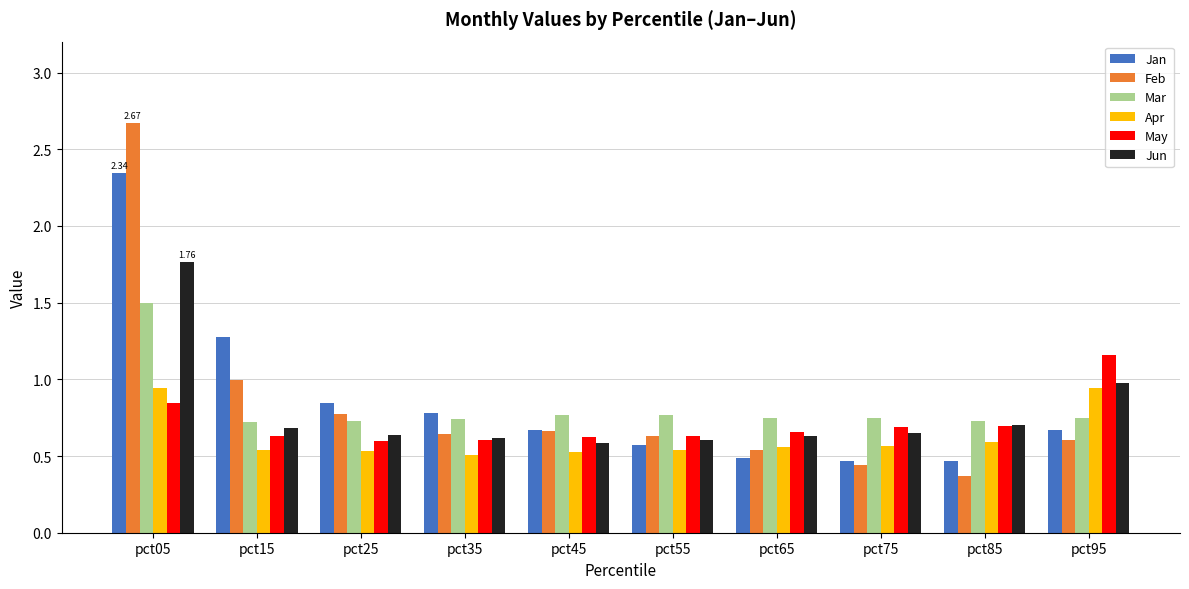

What is the sum of all May values?

7.1